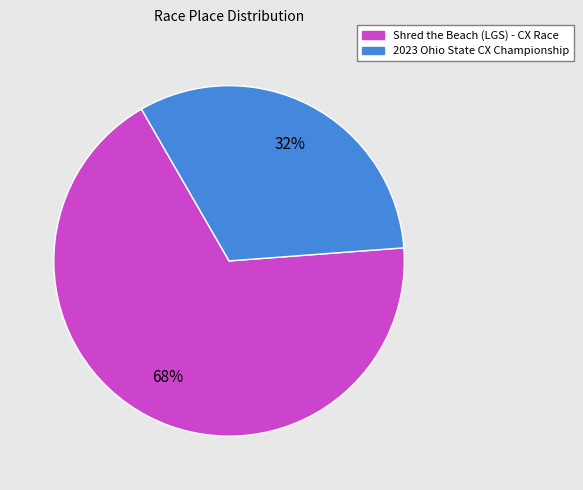

How many slices are in this pie chart?

2